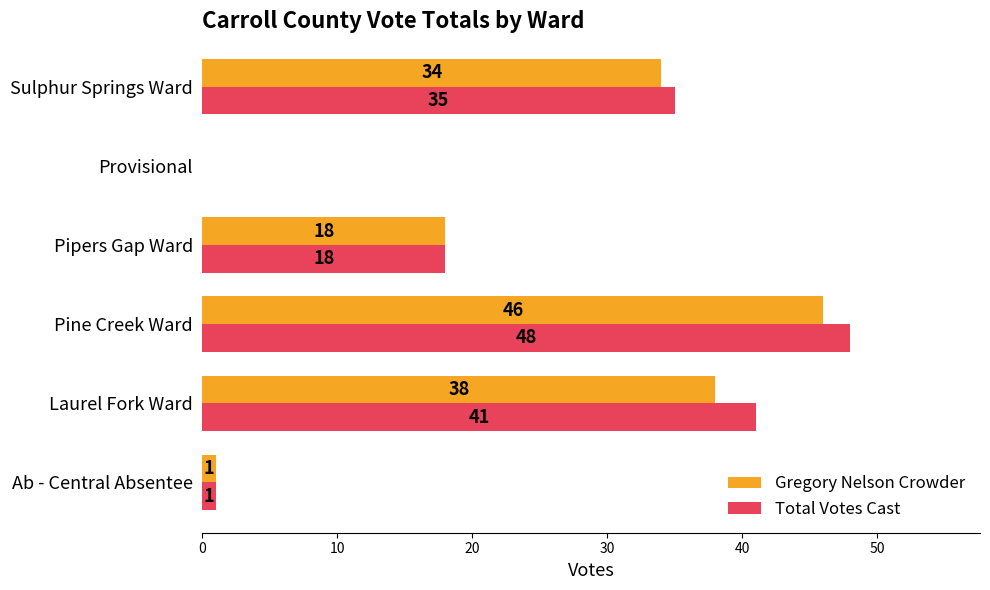

What are all the series names shown in the legend?

Gregory Nelson Crowder, Total Votes Cast